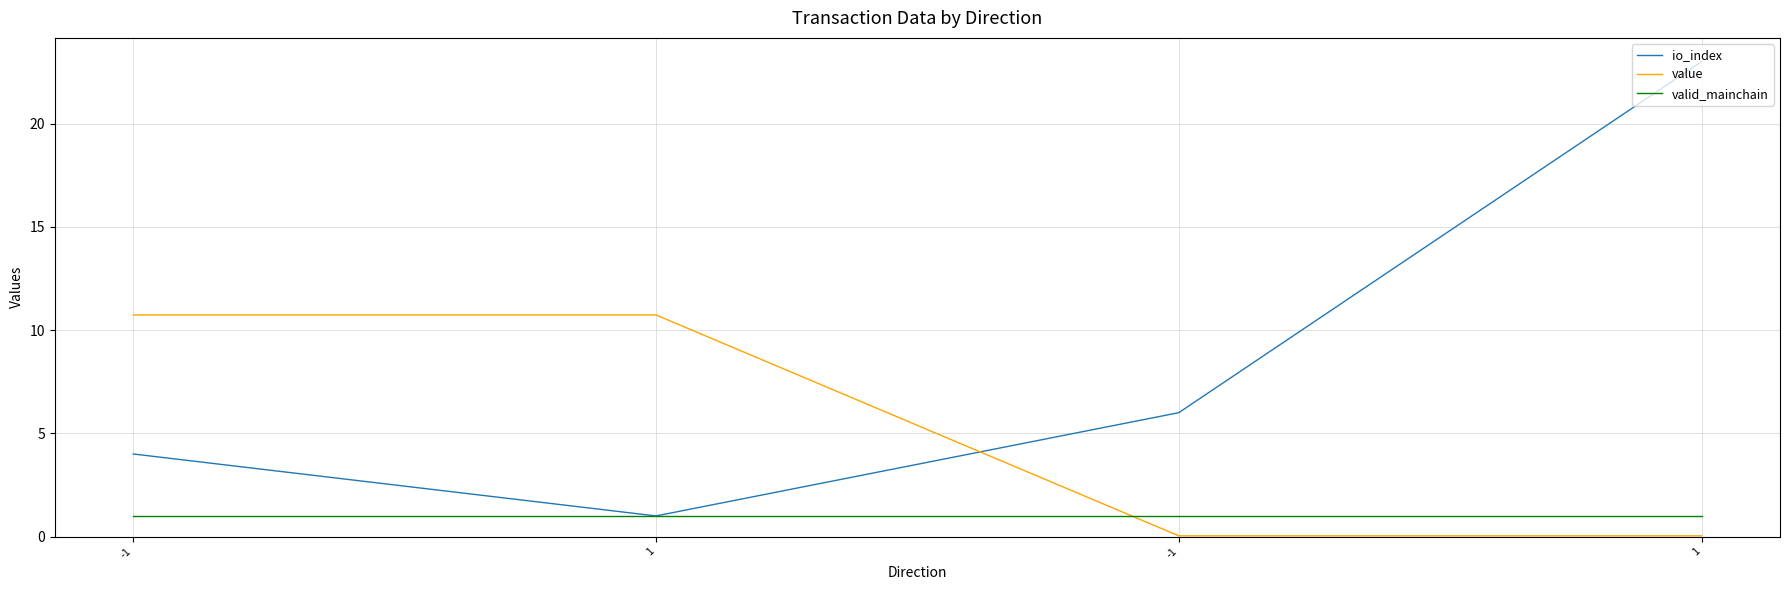

Between which two adjacent categories do io_index and value first intersect?

1 and -1